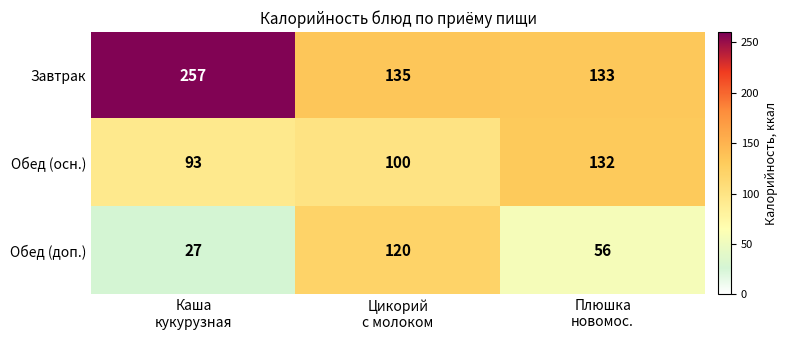

Count the Обед (осн.) values in the range 93 to 132.

3